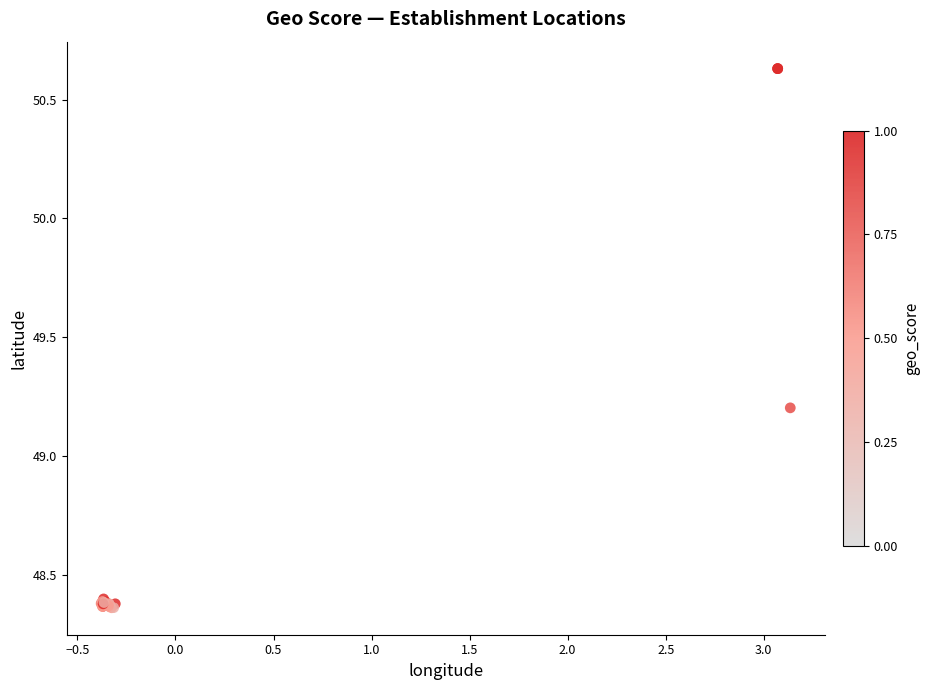

What Y value in the scatter plot is closest to 49?

49.2